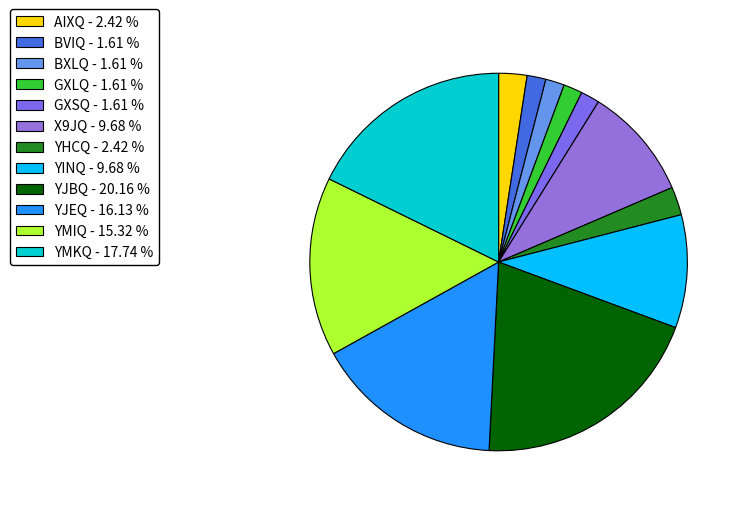

To the nearest percent, what is the difference between the largest and smallest slice percentages?

19%